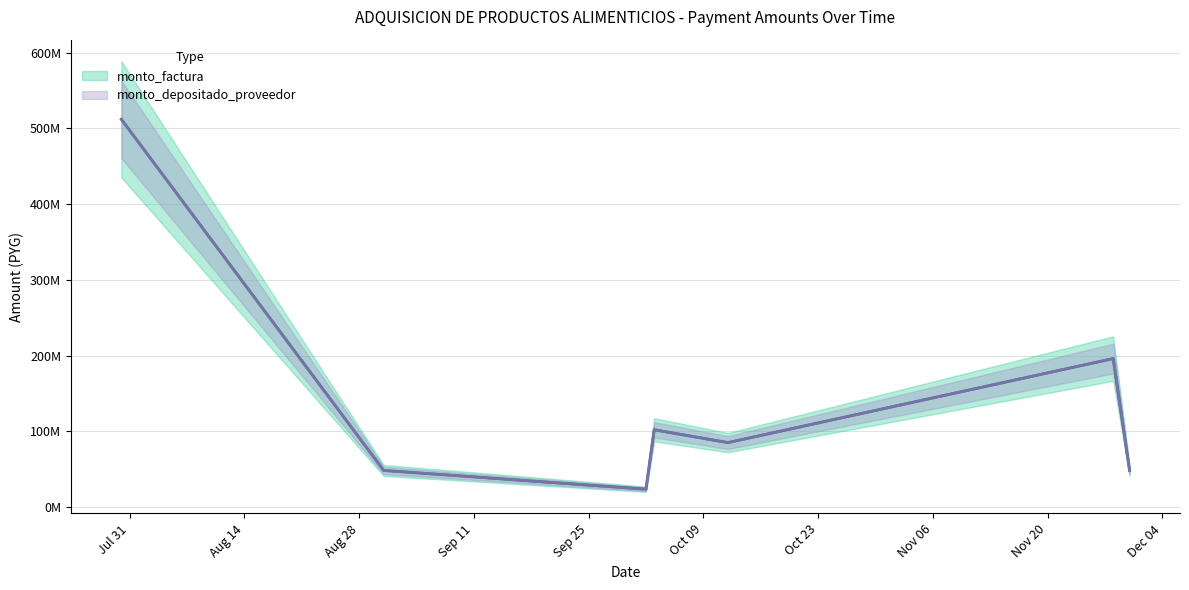

What are all the series names shown in the legend?

monto_factura, monto_depositado_proveedor